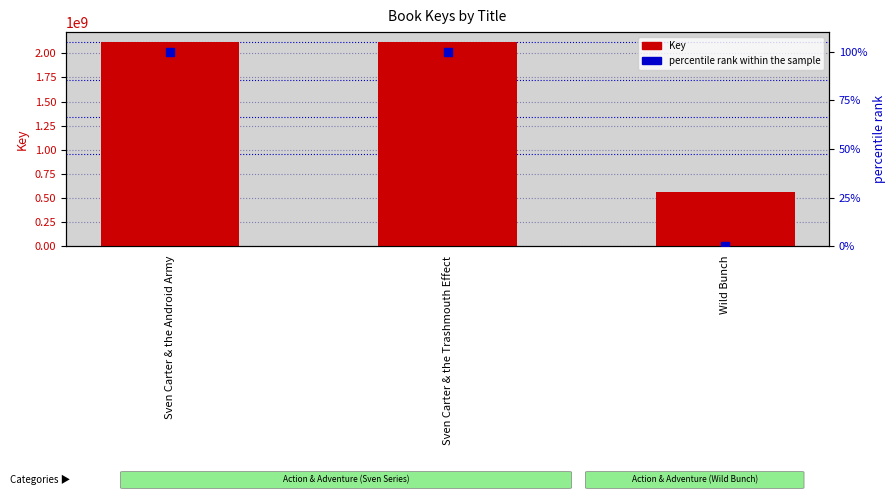

Which series has the largest total across all categories?

Key